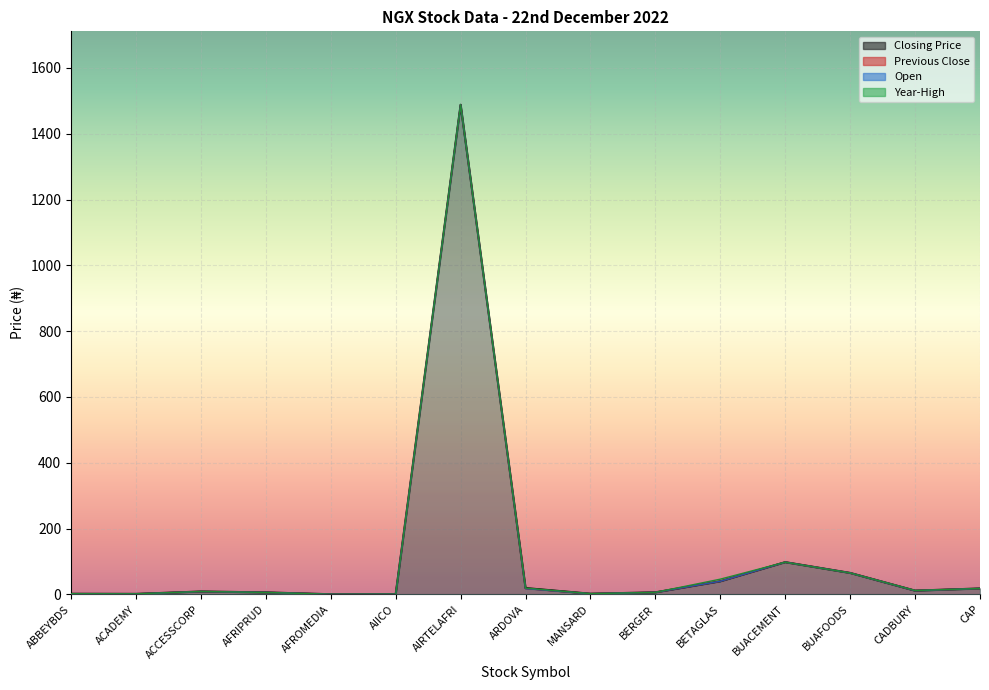

Which category has the lowest value across all series?

AFROMEDIA